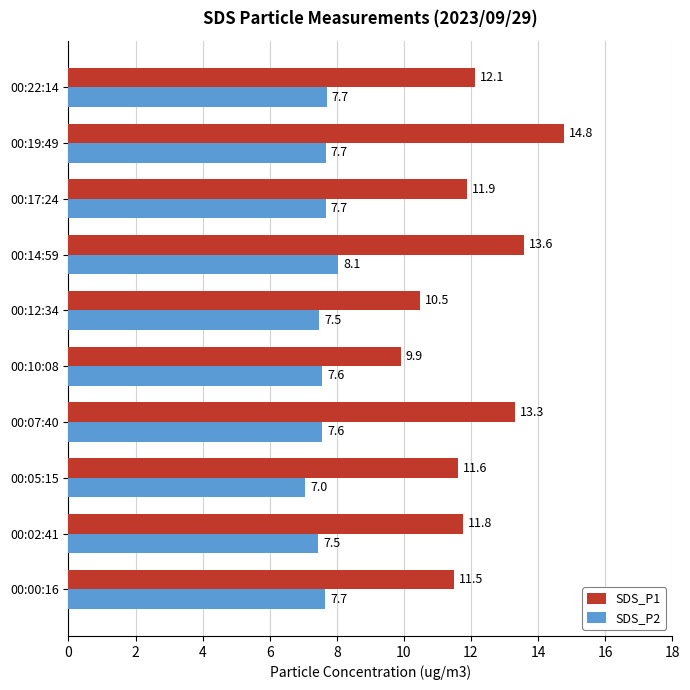

Where is SDS_P1 nearest to the value 12?

00:17:24